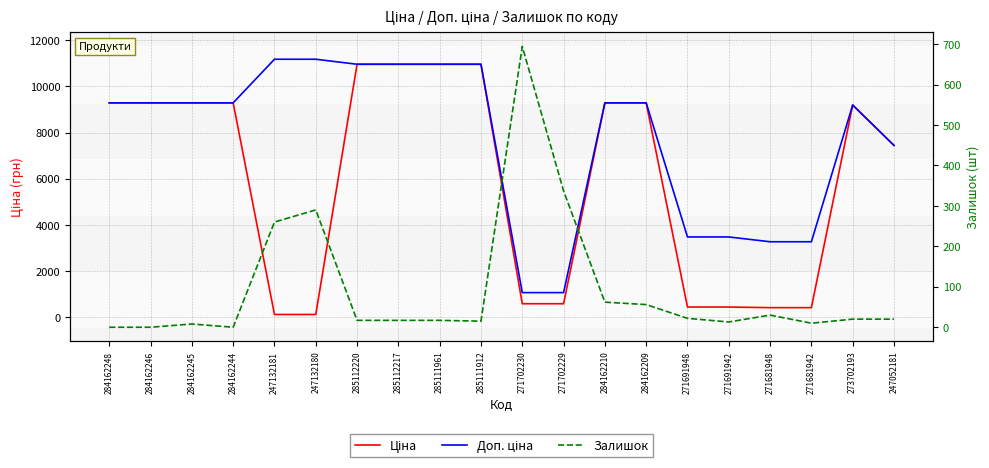

Rank the series by their average value, from lowest to highest.

Залишок, Ціна, Доп. ціна